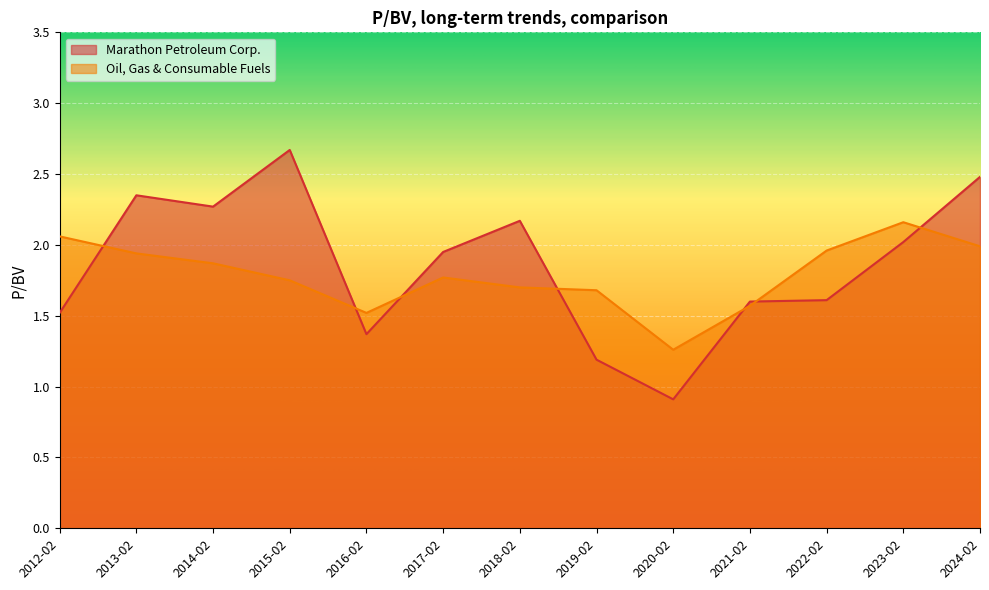

Which category has the lowest value in the Marathon Petroleum Corp. series?

2020-02